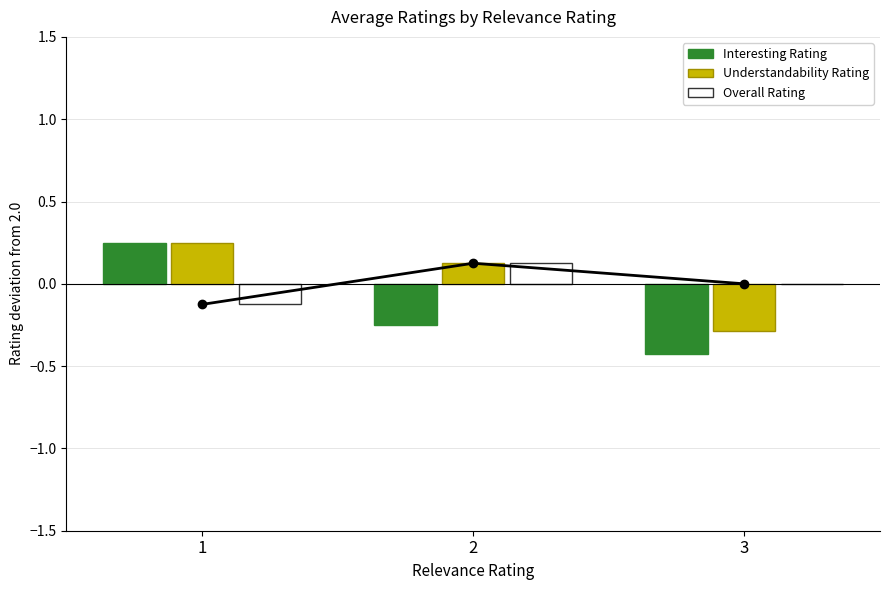

What is the sum of all Interesting Rating values?

-0.4